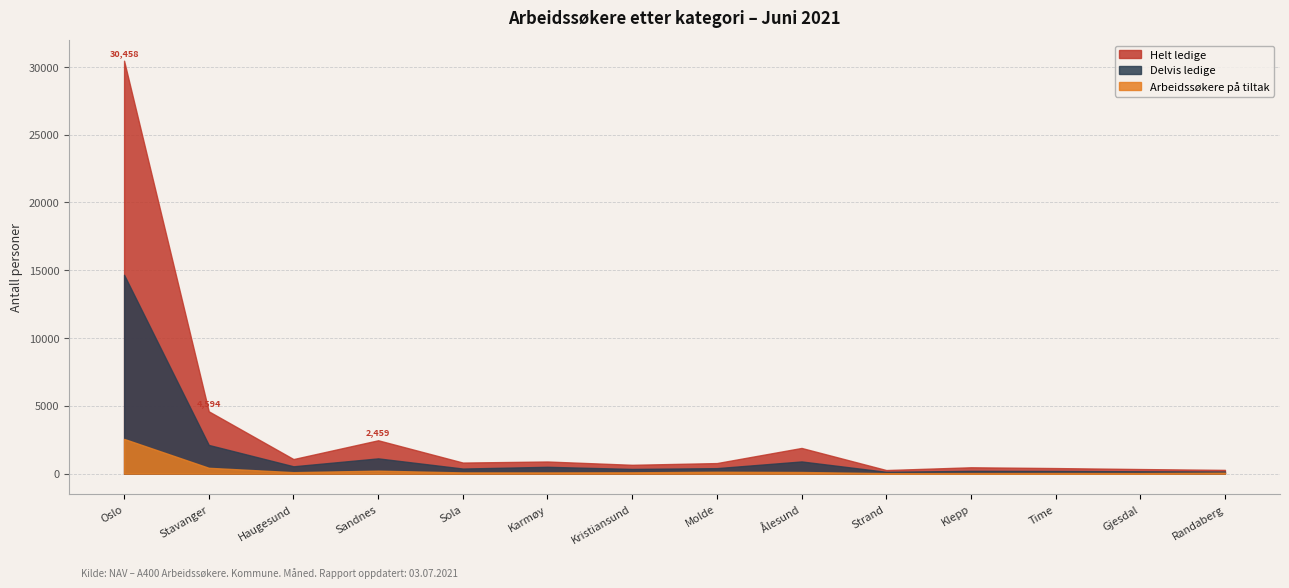

Reading right to left, transcribe all the data shown in this chart.

Helt ledige: 122	165	212	261	131	995	373	305	391	441	1336	533	2480	15793
Delvis ledige: 87	130	152	165	98	779	266	249	414	286	906	433	1686	12105
Arbeidssøkere på tiltak: 65	41	44	40	33	118	137	95	87	87	217	106	428	2560